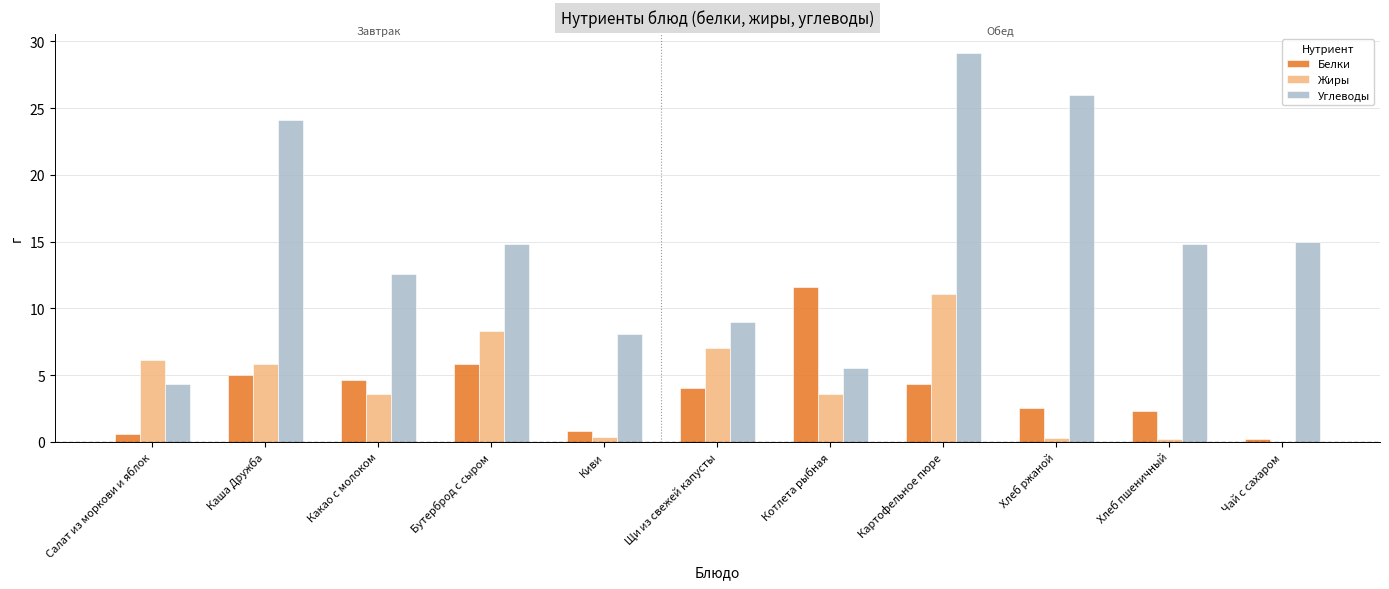

The Жиры series shows 7.0 at Щи из свежей капусты. True or false?

True